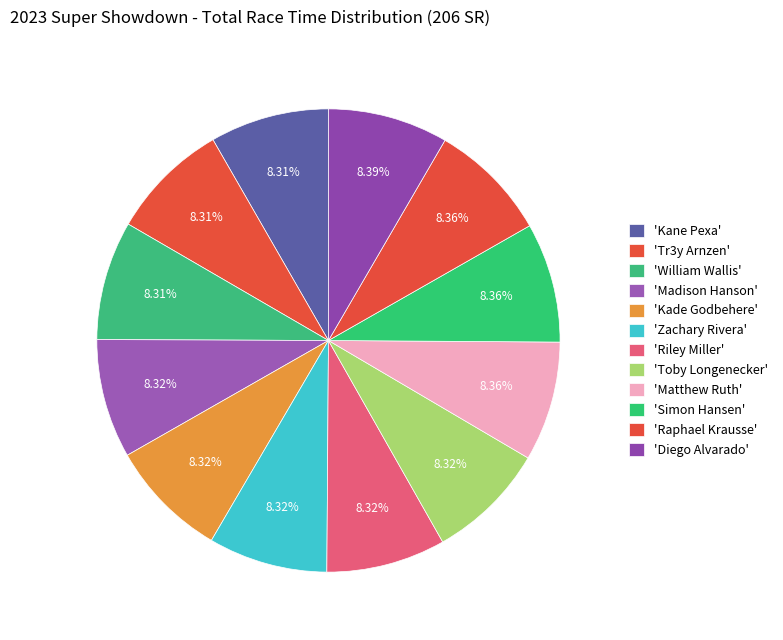

How many slices are in this pie chart?

12